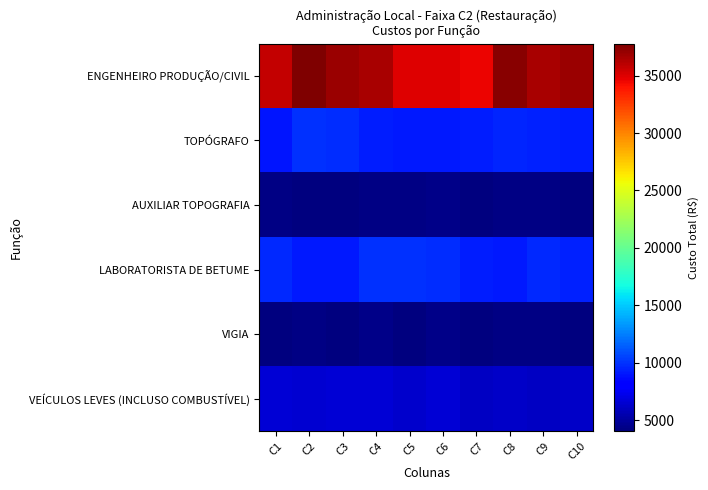

At C9, list the series in order from smallest to largest.

VIGIA, AUXILIAR TOPOGRAFIA, VEÍCULOS LEVES (INCLUSO COMBUSTÍVEL), TOPÓGRAFO, LABORATORISTA DE BETUME, ENGENHEIRO PRODUÇÃO/CIVIL